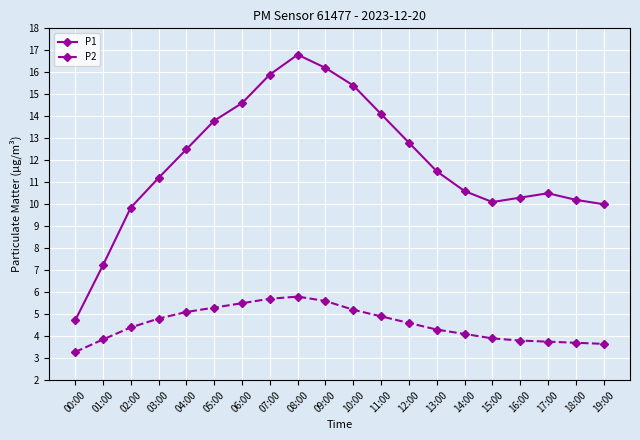

True or false: P1 has more than 0 interior local peaks.

True